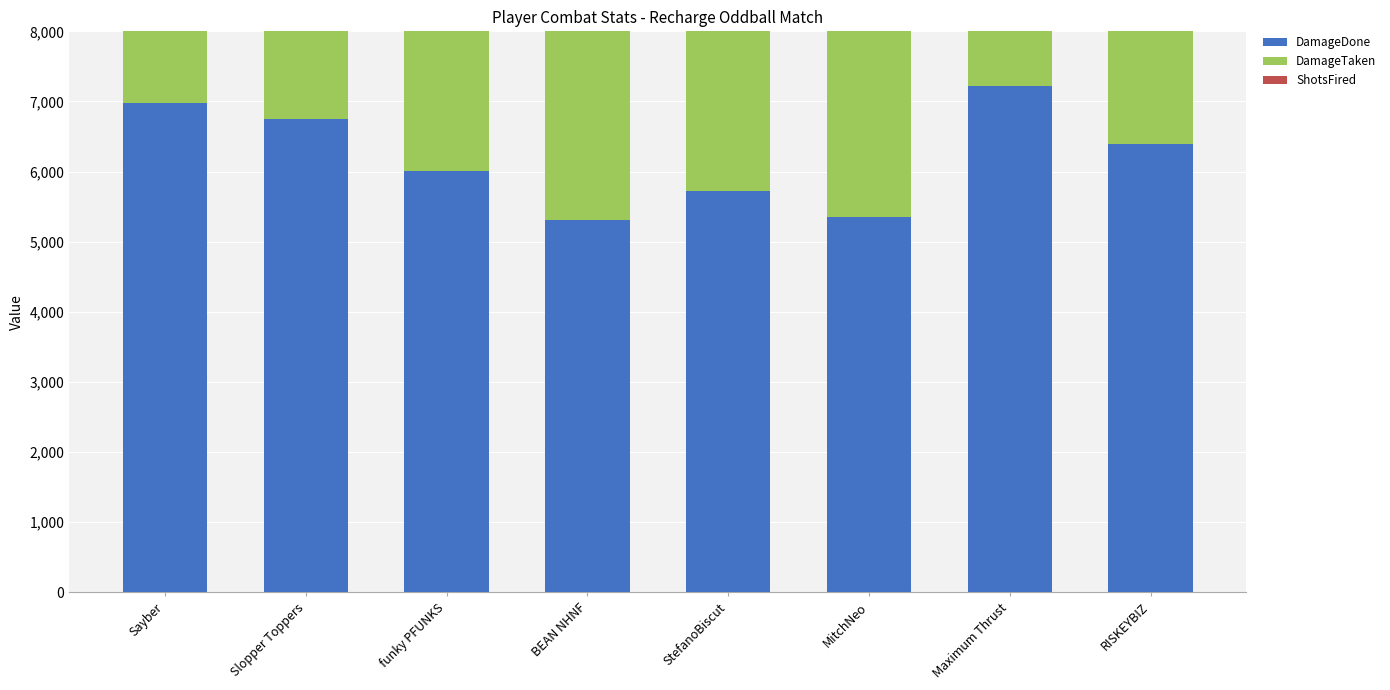

Which series has the widest spread of values?

DamageDone